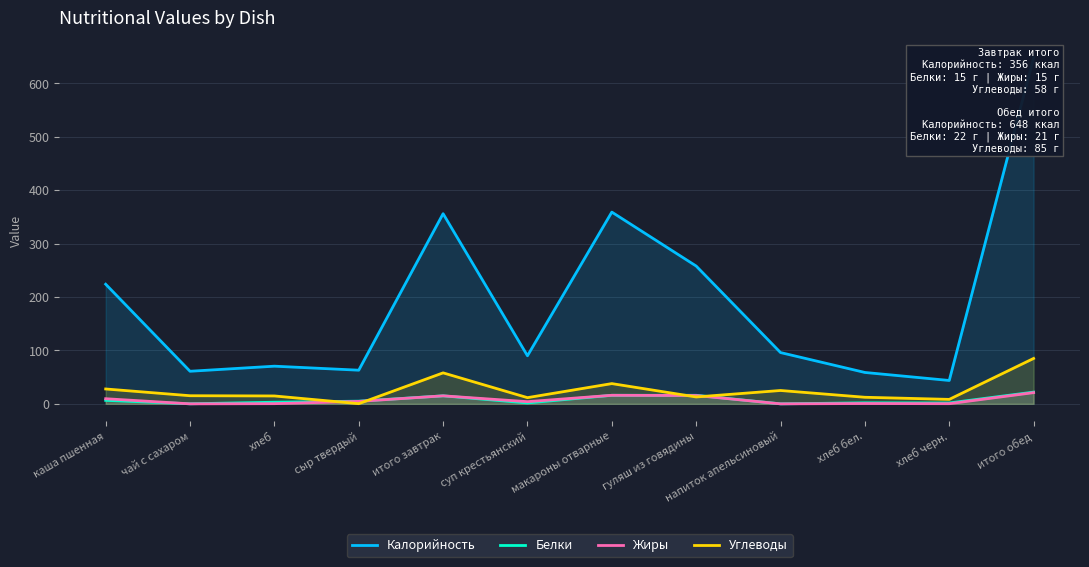

How many lines are shown in the chart?

4